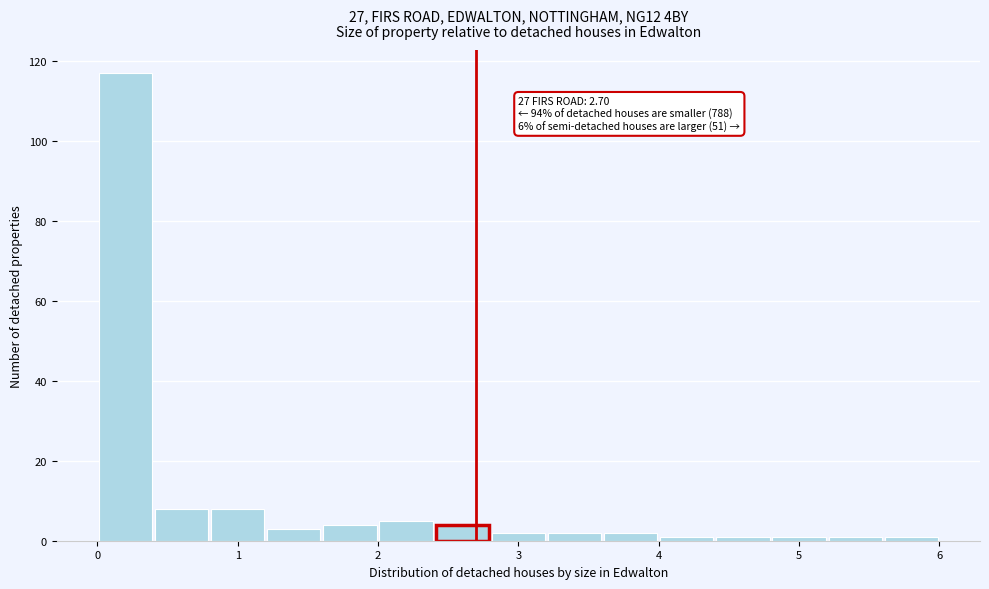

Over which range of the x-axis is the bar tallest?

0.0 to 0.4